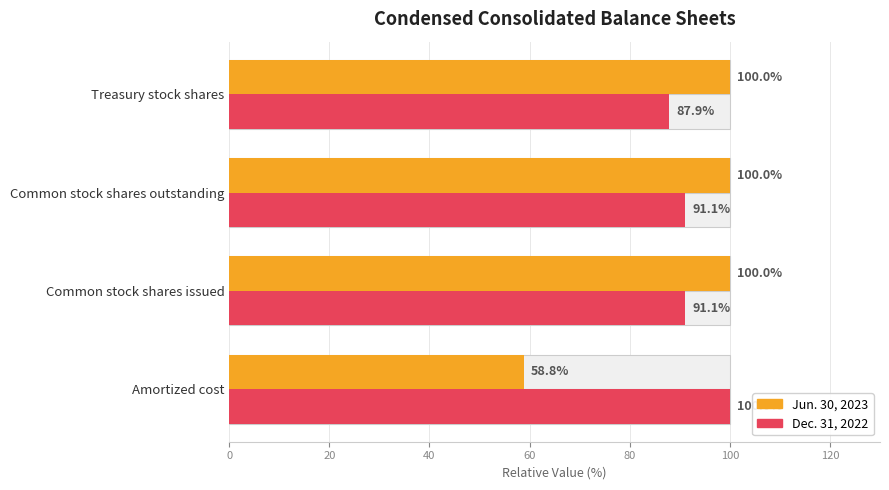

How many data points in Dec. 31, 2022 are less than 91?

1